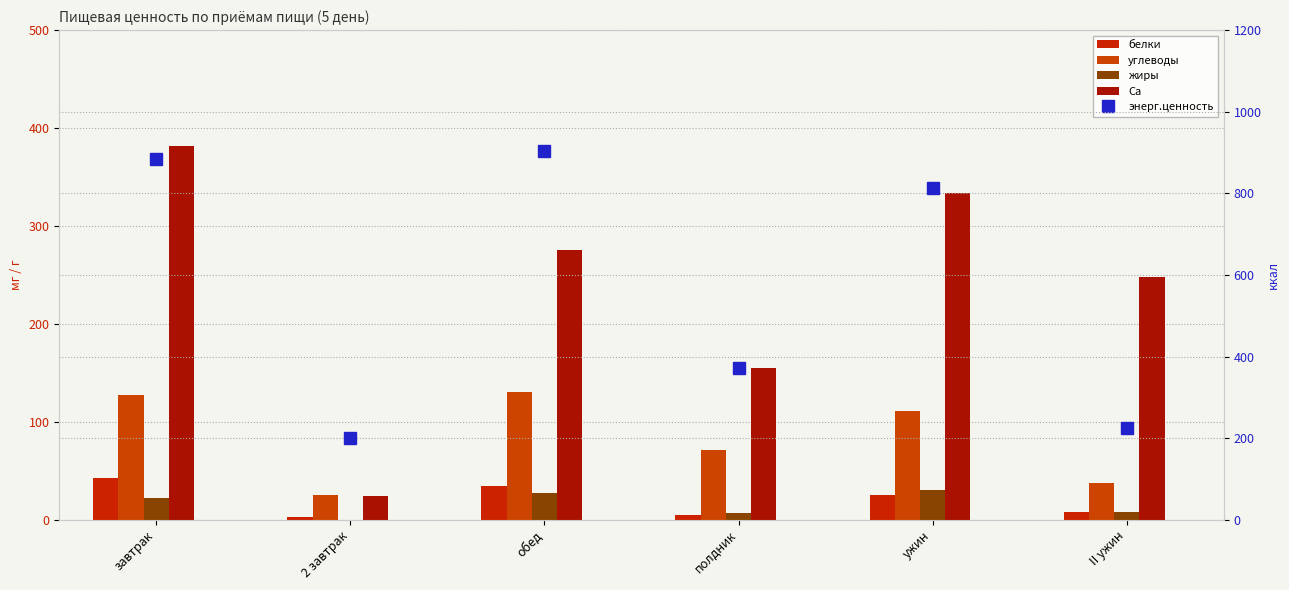

What is the spread (max minus min) of values at завтрак?

861.8